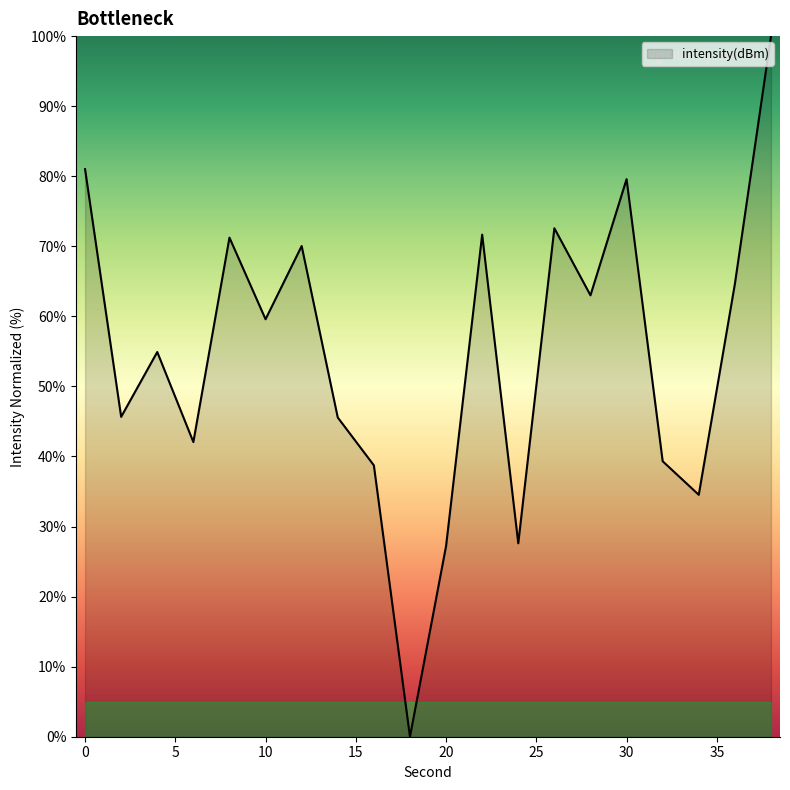

What is the average value?

54.4